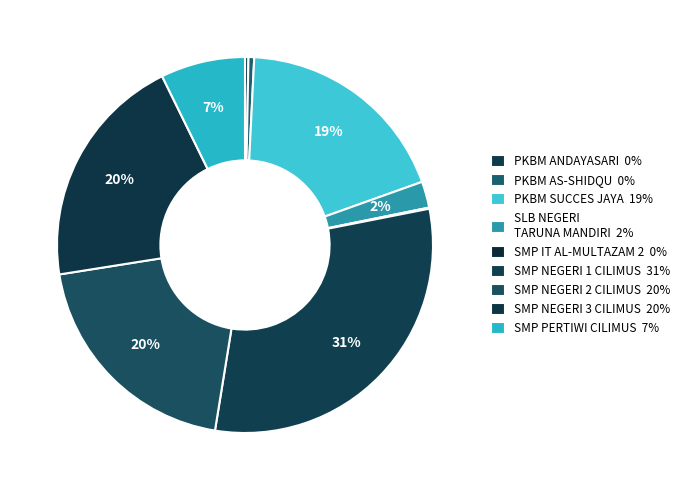

How many segments does this pie chart have?

9